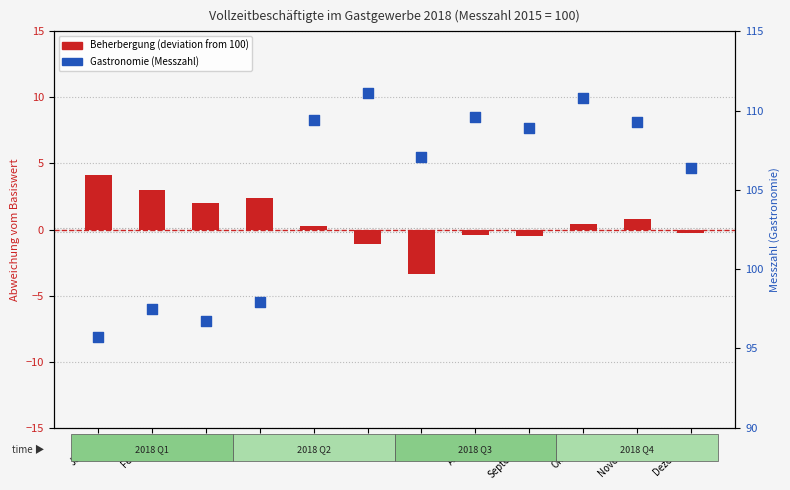

What are all the series names shown in the legend?

Beherbergung (deviation), Gastronomie